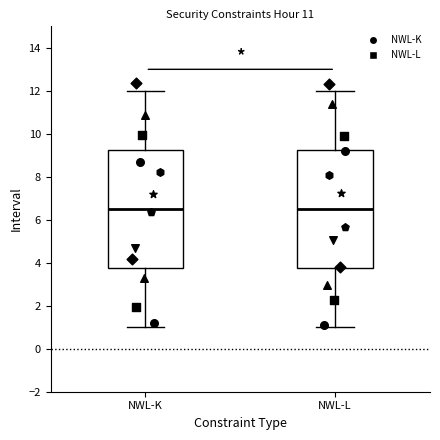

Where is the lower edge of the box for NWL-K on the y-axis? The values are not printed on the chart, so give them approximately, as read against the axis.

3.8